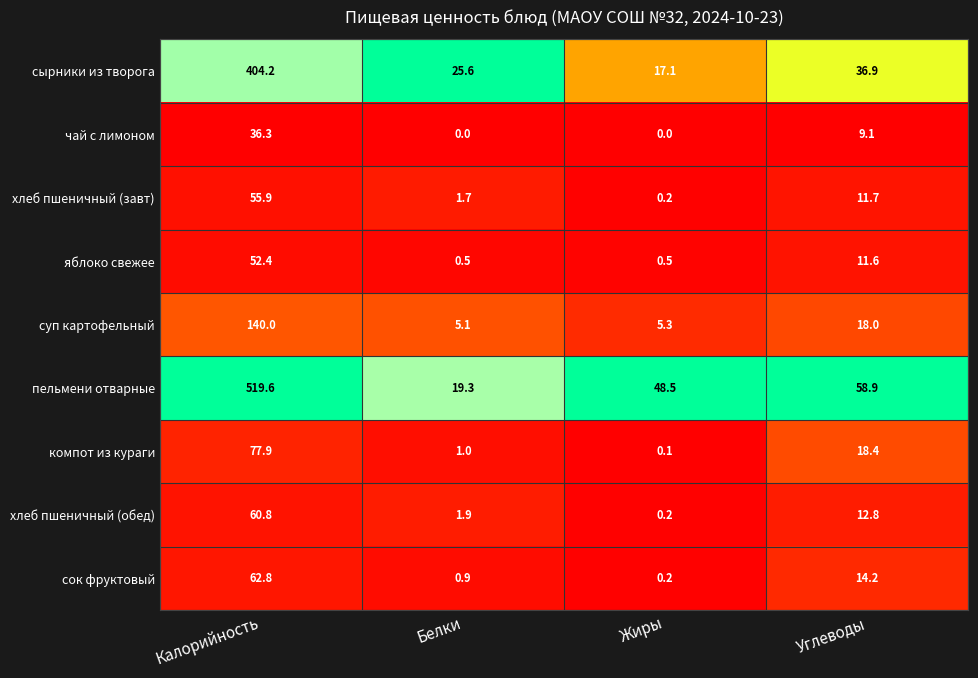

Which series changed the most between Калорийность and Жиры?

пельмени отварные